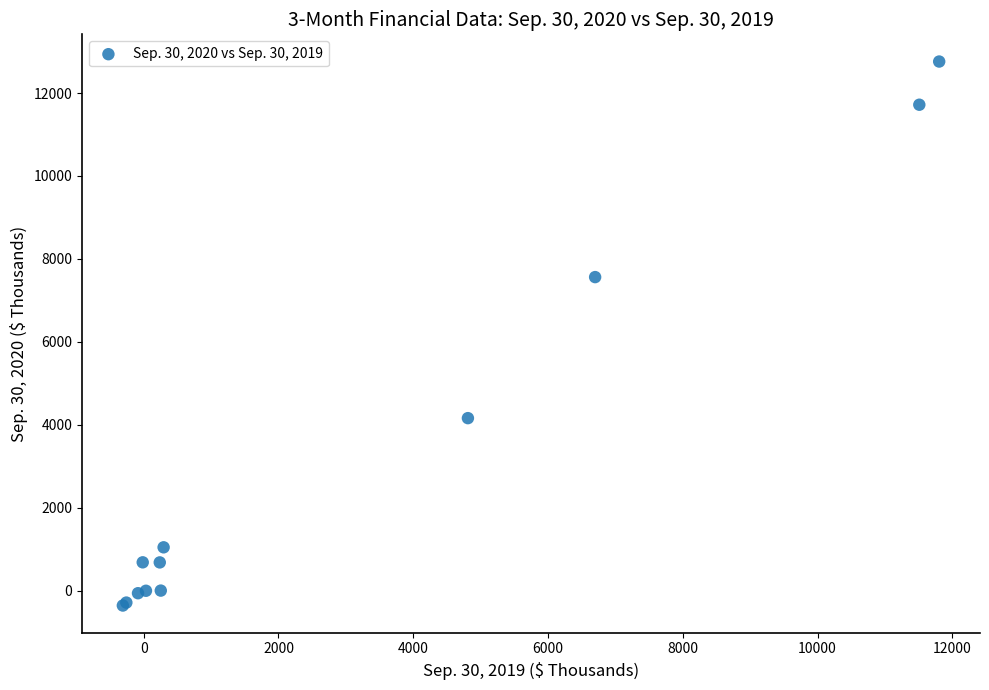

What Y value in the scatter plot is closest to 6199?

7560